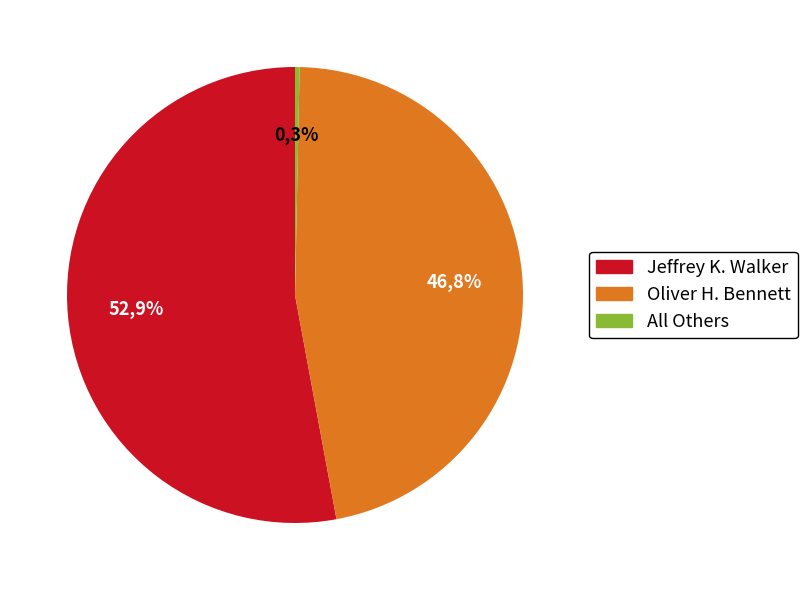

What percentage is NOT represented by Oliver H. Bennett?

53.2%